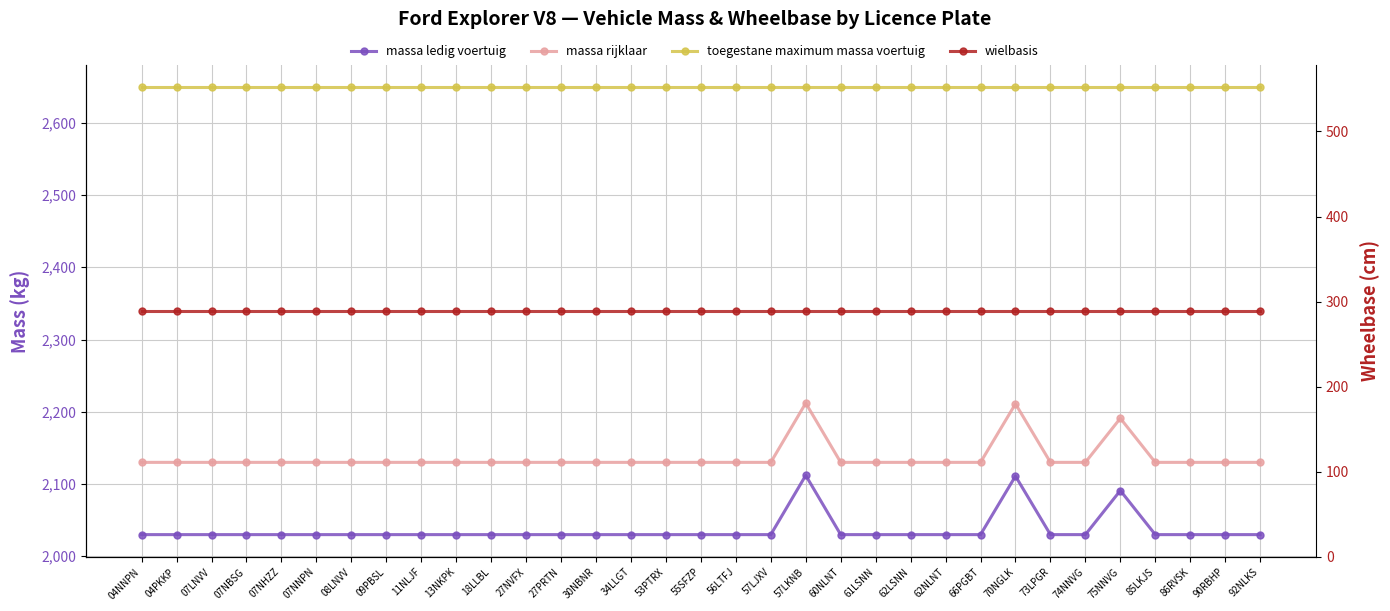

Rank the series at 13NKPK from lowest to highest value.

wielbasis, massa ledig voertuig, massa rijklaar, toegestane maximum massa voertuig